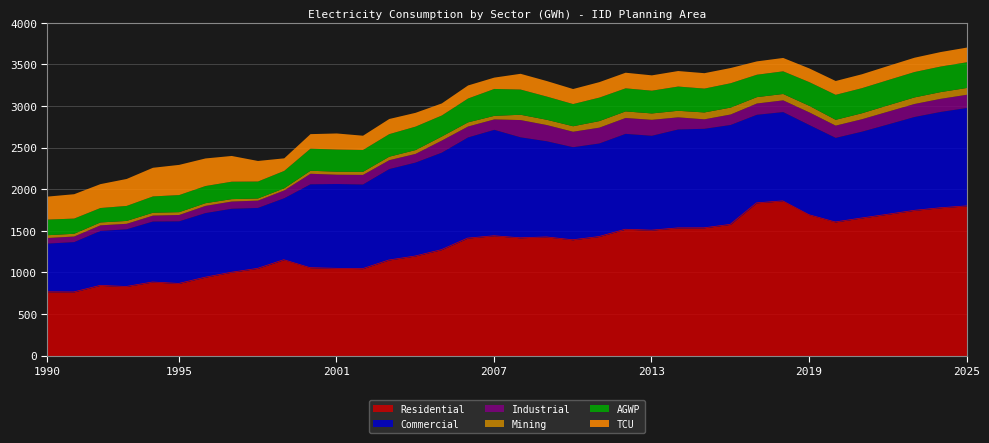

Reading right to left, list all the values displayed in this chart.

Residential: 1799.6	1777.1	1745.8	1699.1	1654.0	1606.4	1693.5	1859.9	1835.9	1577.2	1535.9	1535.2	1507.8	1518.7	1430.9	1392.3	1426.5	1415.9	1440.5	1412.3	1273.0	1197.0	1149.0	1045.0	1049.0	1057.0	1152.6	1048.2	1001.8	942.0	867.2	884.5	830.8	843.4	765.2	767.0
Commercial: 1183.0	1157.8	1128.0	1085.7	1043.3	1016.5	1083.4	1073.2	1064.8	1200.9	1196.2	1188.7	1140.3	1152.7	1124.7	1118.5	1155.6	1213.6	1279.0	1215.9	1172.2	1128.9	1099.1	1017.5	1019.6	1008.0	744.8	732.8	769.3	776.9	752.7	733.0	693.4	660.8	604.8	585.5
Industrial: 158.7	157.7	156.4	153.9	149.8	147.4	151.9	141.0	135.5	126.0	114.0	145.9	191.9	190.8	190.2	185.9	195.0	207.6	125.6	131.4	145.1	104.3	106.9	115.3	111.5	126.6	93.8	87.9	86.6	86.6	76.3	70.9	65.9	67.2	67.3	67.1
Mining: 81.7	80.8	79.0	75.8	71.7	69.9	78.4	76.6	76.6	83.0	82.5	78.9	76.6	79.0	78.8	66.0	63.5	63.8	42.6	50.0	48.6	46.0	41.7	37.0	36.8	36.1	25.6	25.7	29.0	32.3	33.9	34.7	34.5	34.9	32.9	33.5
AGWP: 309.1	307.1	305.2	303.3	301.6	300.2	285.1	272.3	269.3	292.6	286.8	291.3	273.4	277.2	282.4	266.6	278.7	302.9	323.4	286.5	252.9	281.9	271.1	262.4	265.4	265.7	209.2	203.6	209.4	206.2	205.4	195.9	180.4	173.4	182.5	187.8
TCU: 176.5	174.3	172.1	169.7	167.4	166.4	165.0	160.8	160.5	183.1	185.3	186.6	184.4	187.9	186.0	180.9	186.7	189.3	136.5	156.9	145.2	165.9	182.2	171.8	193.8	174.6	151.1	247.1	309.4	331.7	363.0	344.4	324.2	287.1	293.1	276.5